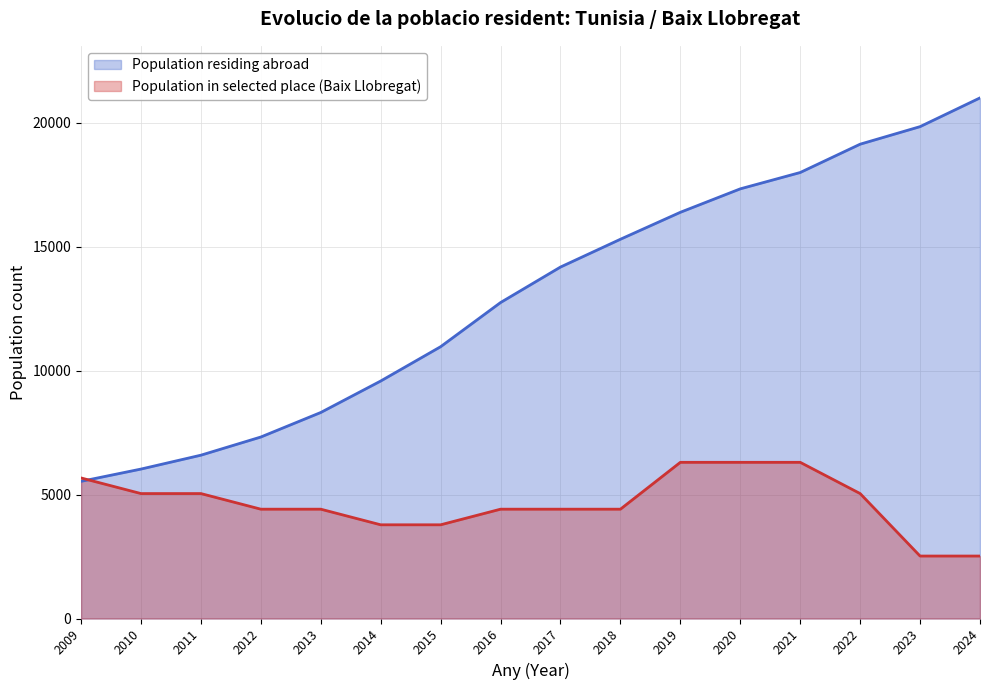

Which category has the highest value in the Population in selected place series?

2019